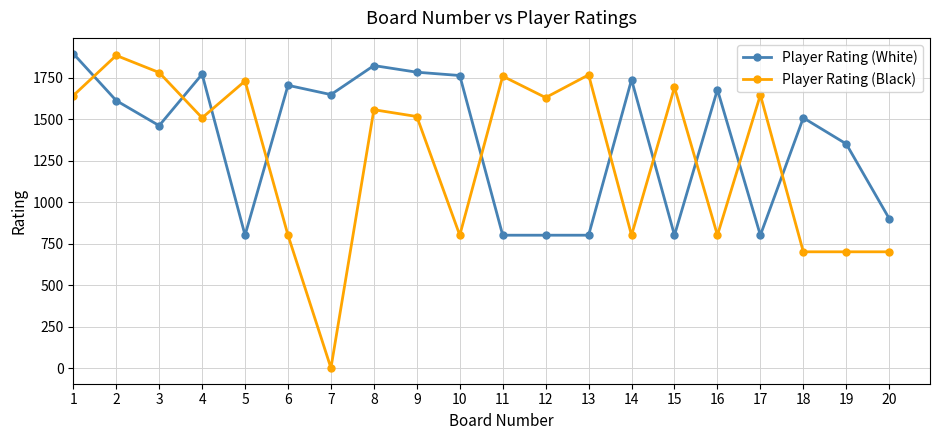

At which category does Player Rating (Black) reach its first local valley?

4